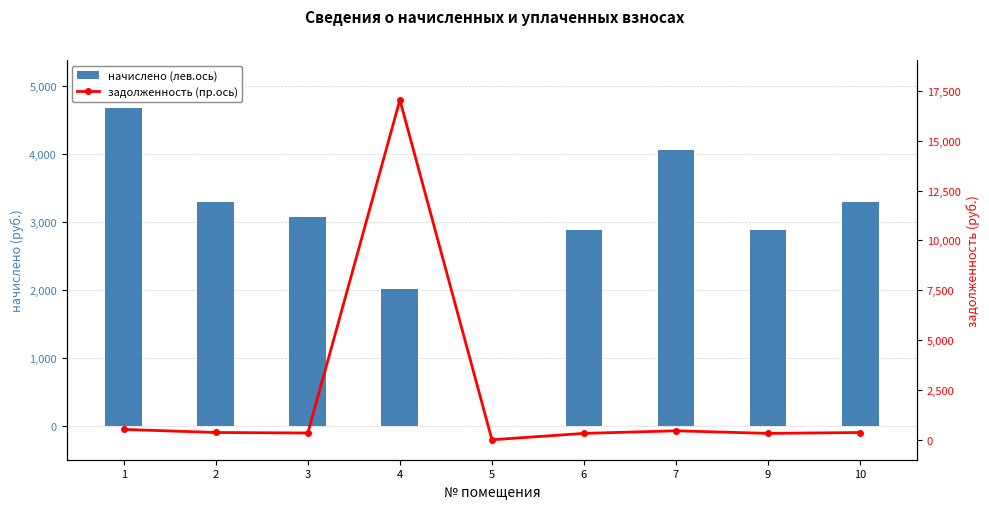

At which category is the sum across all series the highest?

4